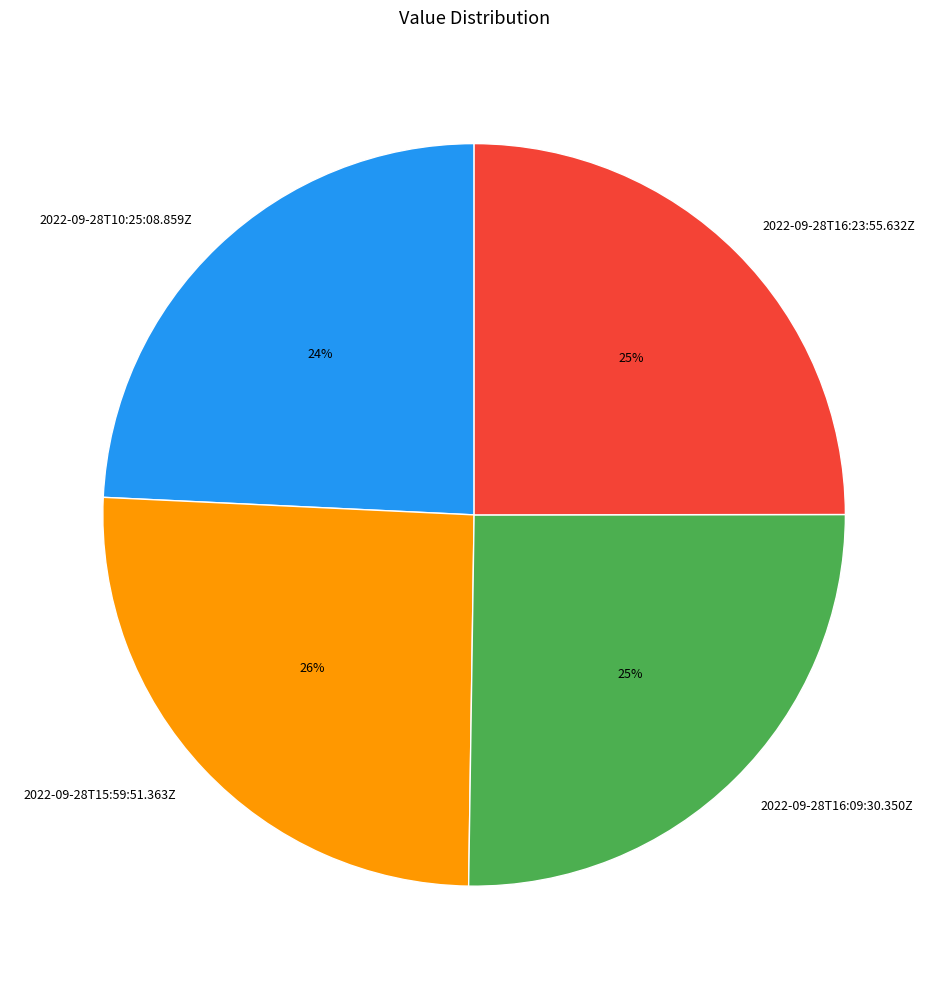

How many slices are in this pie chart?

4